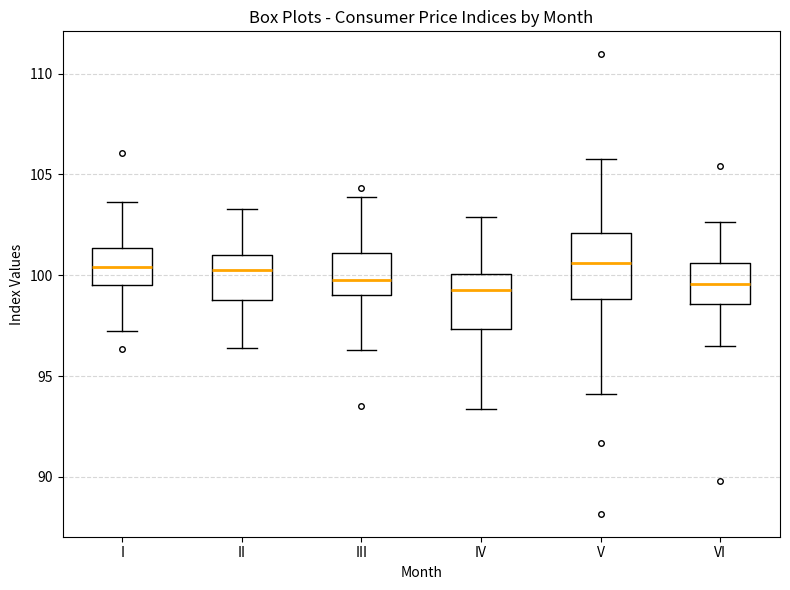

Which box is the tallest, from its lower edge to its upper edge?

V